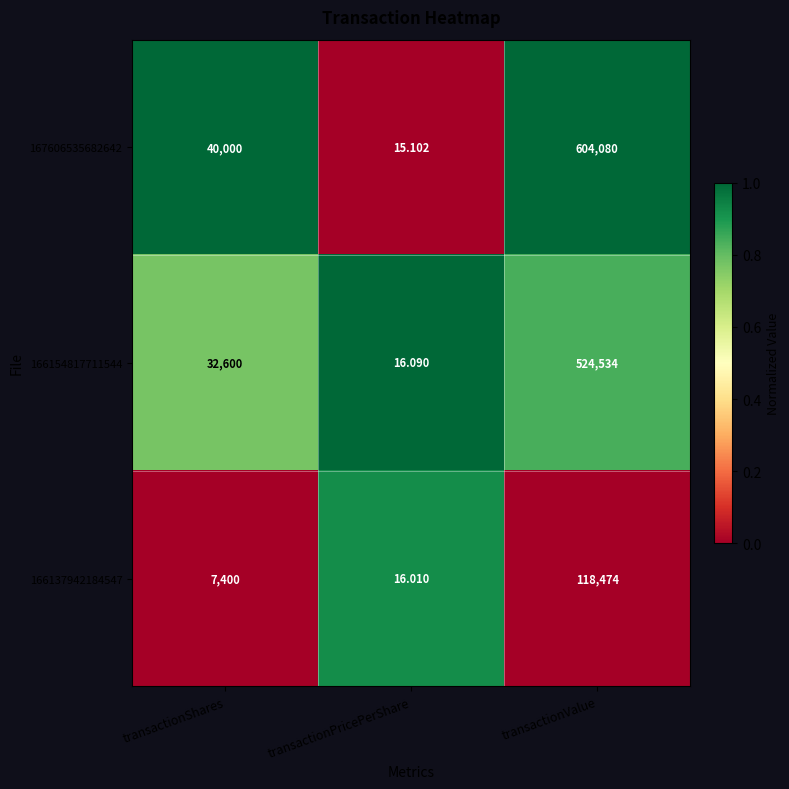

What is the total value across all series at transactionValue?

1247088.0